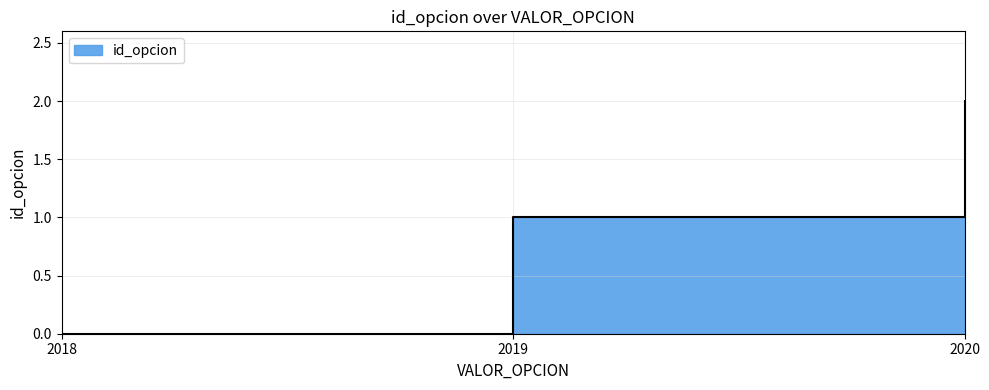

Reading left to right, extract all data points from this chart.

2018=0	2019=1	2020=2